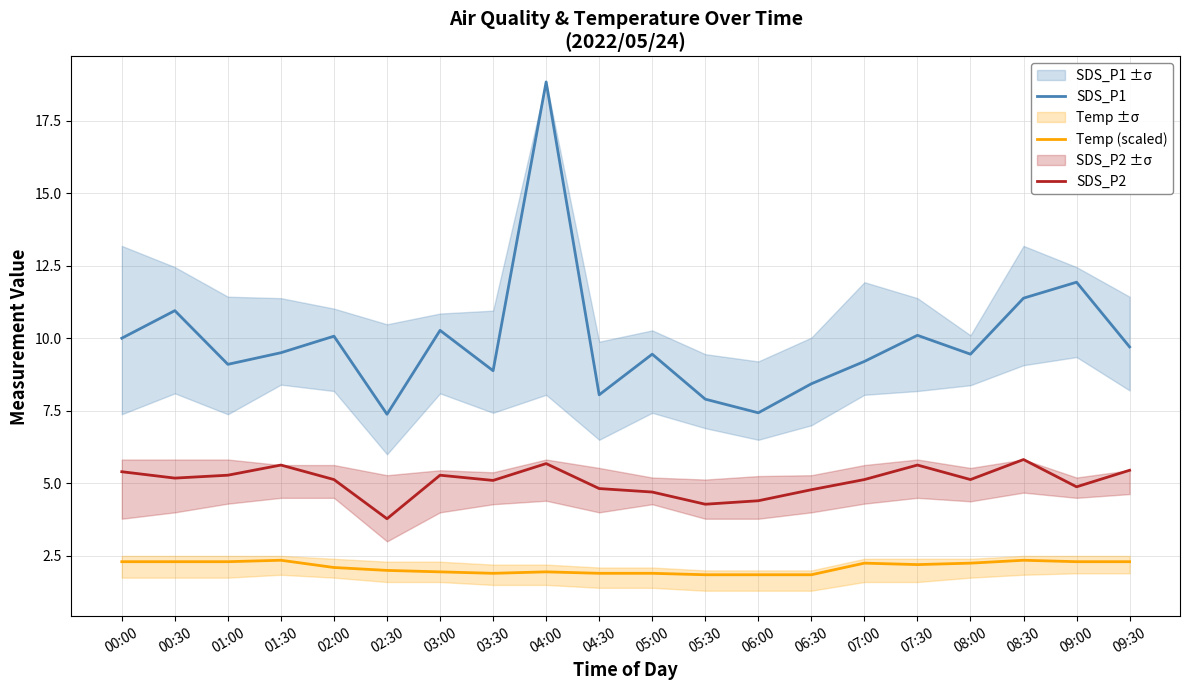

The SDS_P1 series shows 10.1 at 07:30. True or false?

True